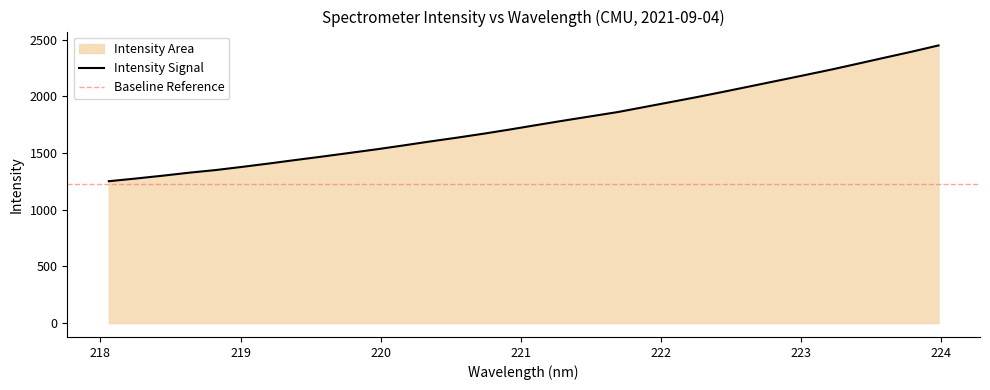

Rank the categories by value from lowest to highest.

218.0596, 218.2508, 218.442, 218.6332, 218.8244, 219.0156, 219.2067, 219.3979, 219.589, 219.7801, 219.9712, 220.1623, 220.3533, 220.5444, 220.7354, 220.9264, 221.1174, 221.3083, 221.4993, 221.6902, 221.8812, 222.0721, 222.263, 222.4538, 222.6447, 222.8355, 223.0264, 223.2172, 223.408, 223.5987, 223.7895, 223.9802